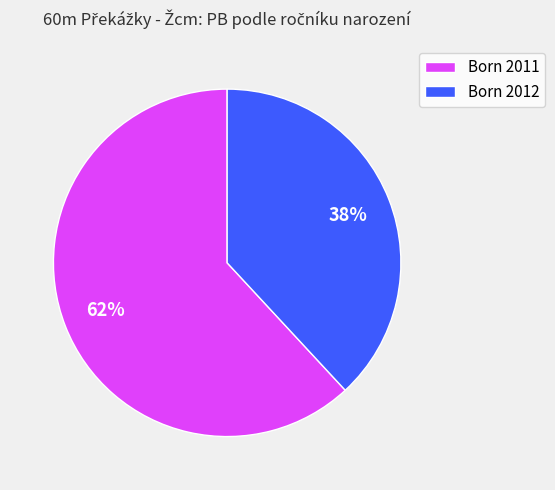

True or false: Born 2012 accounts for 38% of the total.

True